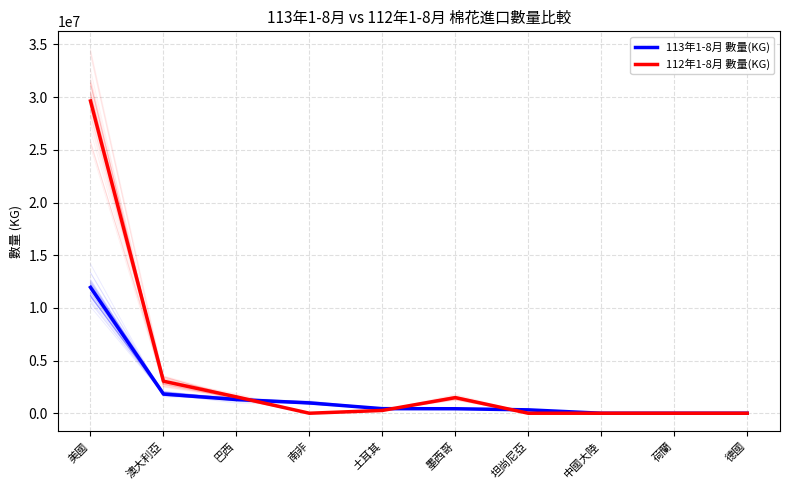

Reading left to right, what are all the values shown in this chart?

113年1-8月 數量(KG): 11948104	1820019	1300467	979827	434020	425770	321620	158	25	1
112年1-8月 數量(KG): 29635962	3041160	1552183	0	265154	1480562	0	0	0	0